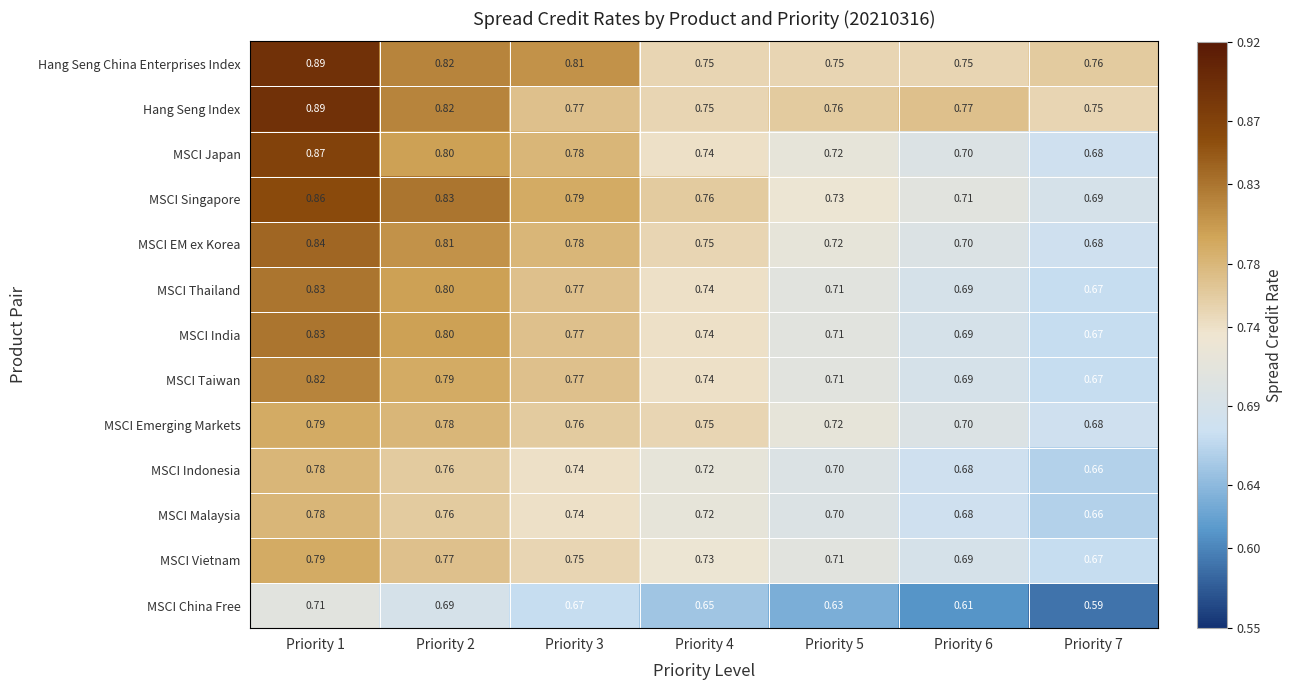

Is the value of MSCI EM ex Korea at Priority 7 greater than the value of MSCI Indonesia at Priority 1?

No